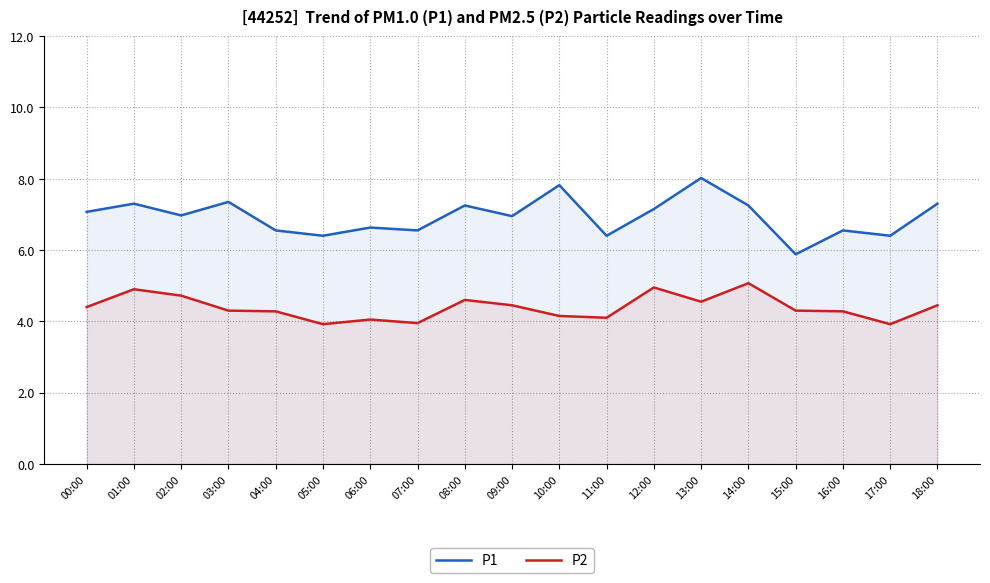

At which label does P2 reach its minimum?

05:00